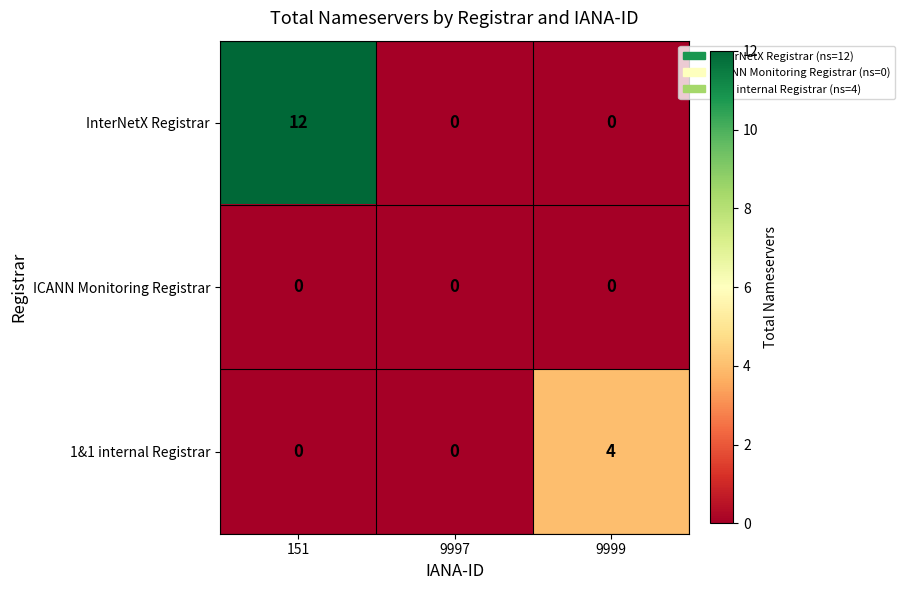

What is the maximum value shown in the chart?

12